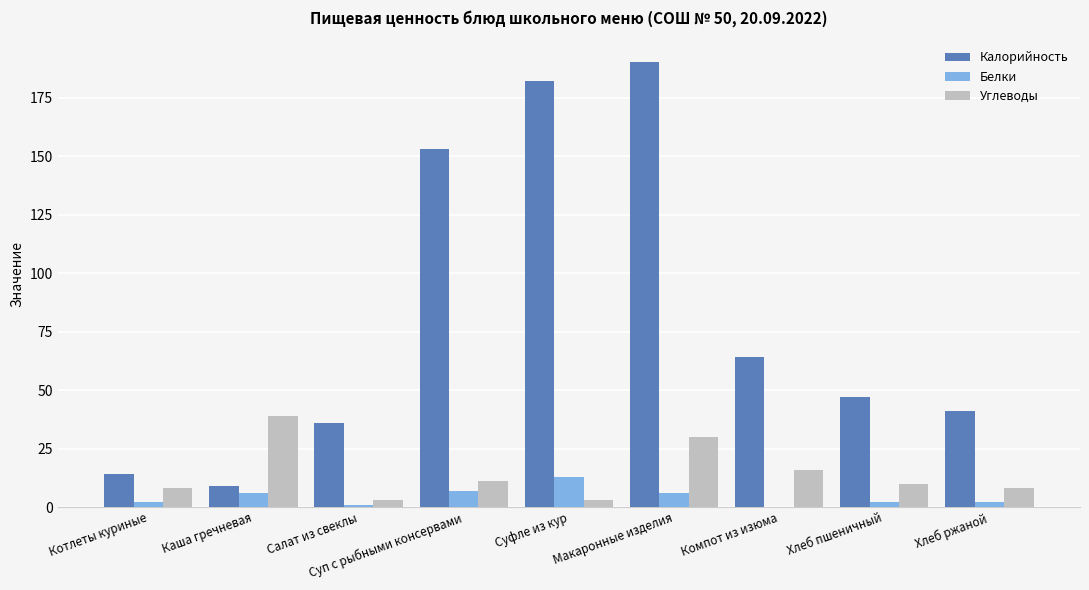

Is the value of Калорийность at Макаронные изделия greater than the value of Углеводы at Хлеб ржаной?

Yes